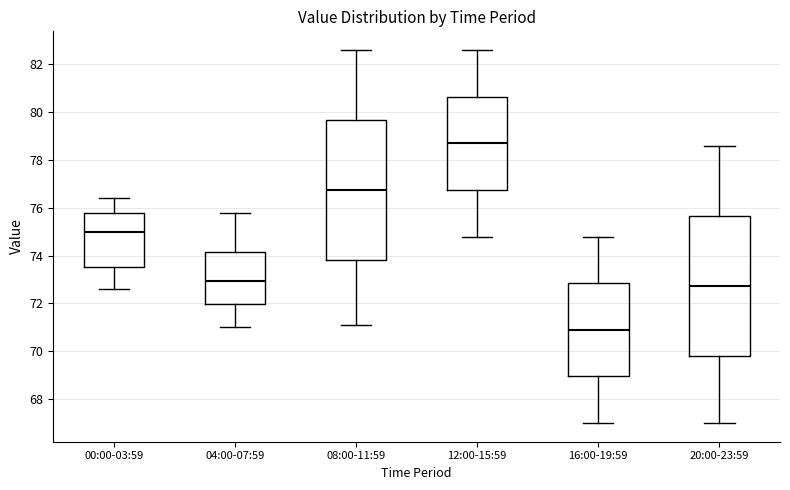

Which box has the lowest median line?

16:00-19:59